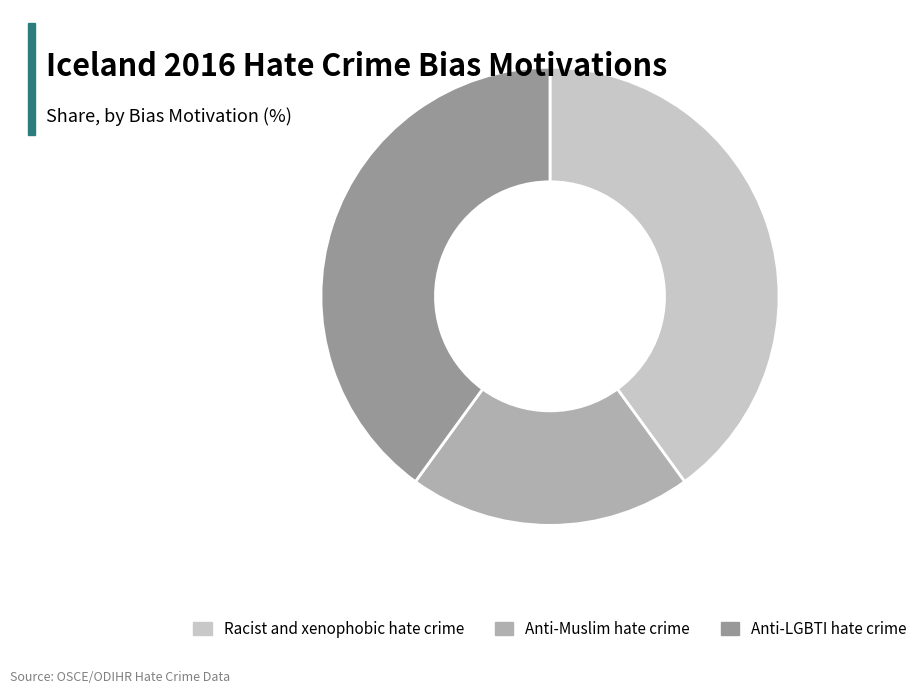

Approximately how many times larger is the value at Anti-Muslim hate crime compared to Anti-LGBTI hate crime?

0.5